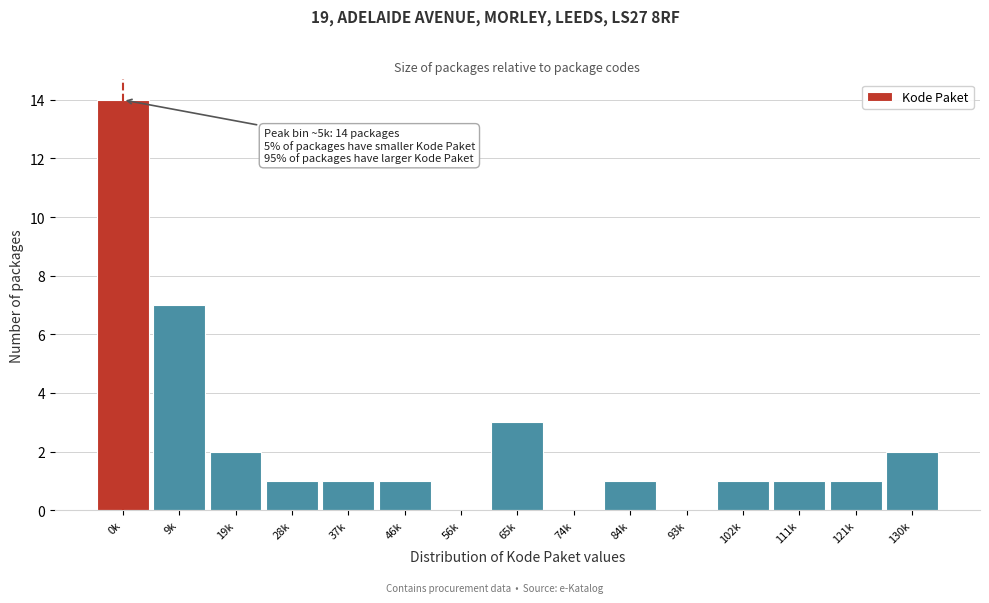

Reading left to right, transcribe all the data shown in this chart.

0k=14	9k=7	19k=2	28k=1	37k=1	46k=1	56k=0	65k=3	74k=0	84k=1	93k=0	102k=1	111k=1	121k=1	130k=2